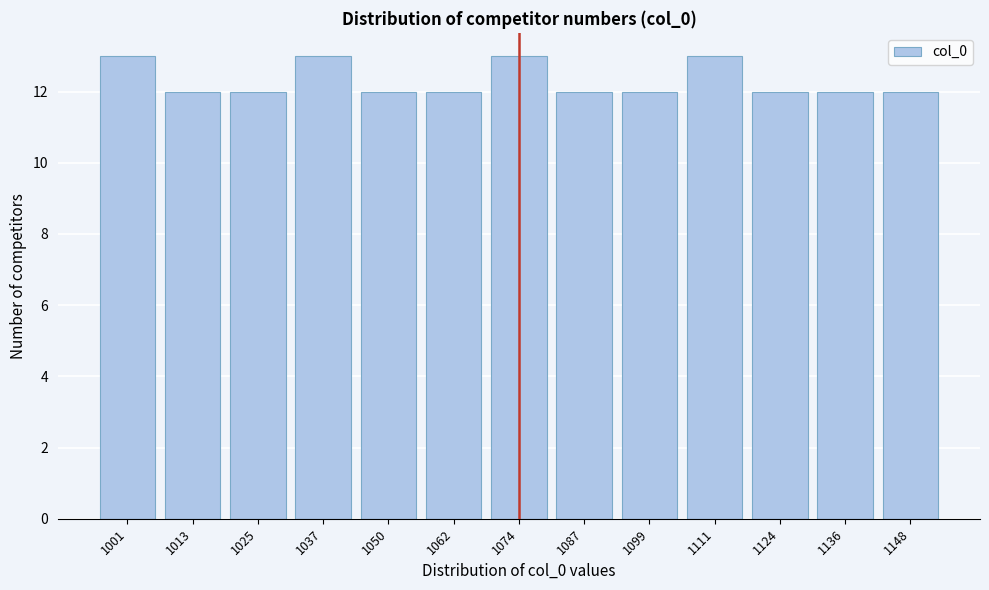

Reading left to right, list all the values displayed in this chart.

1001=13	1013=12	1025=12	1037=13	1050=12	1062=12	1074=13	1087=12	1099=12	1111=13	1124=12	1136=12	1148=12